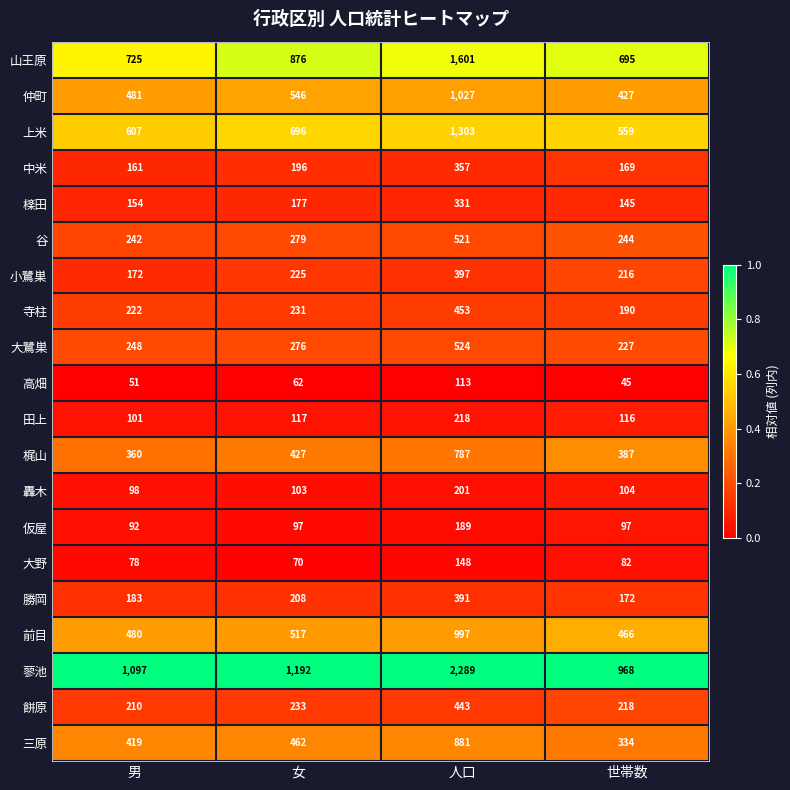

How many series are shown in this chart?

20